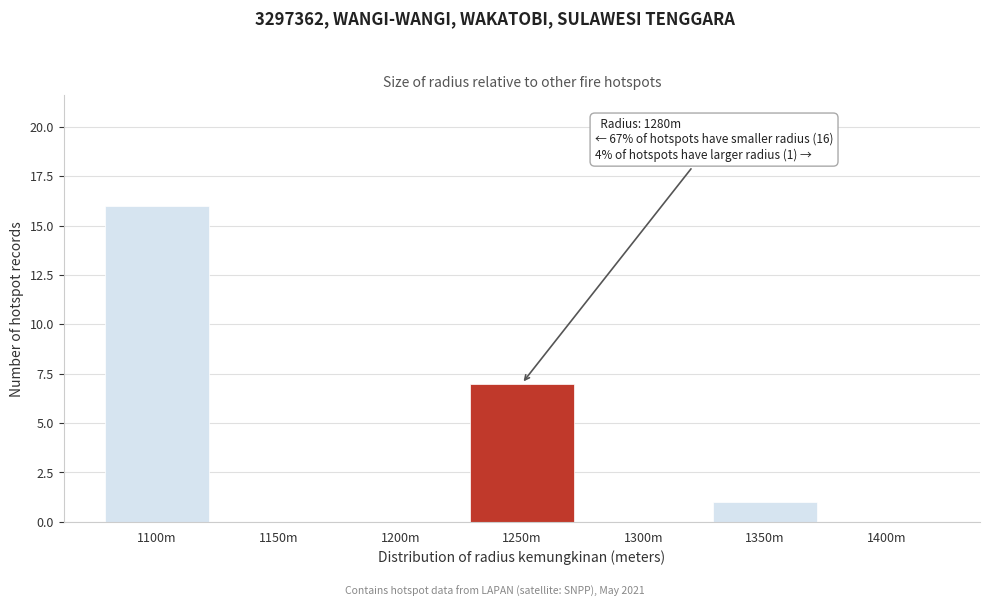

Reading right to left, transcribe all the data shown in this chart.

1400m=0	1350m=1	1300m=0	1250m=7	1200m=0	1150m=0	1100m=16